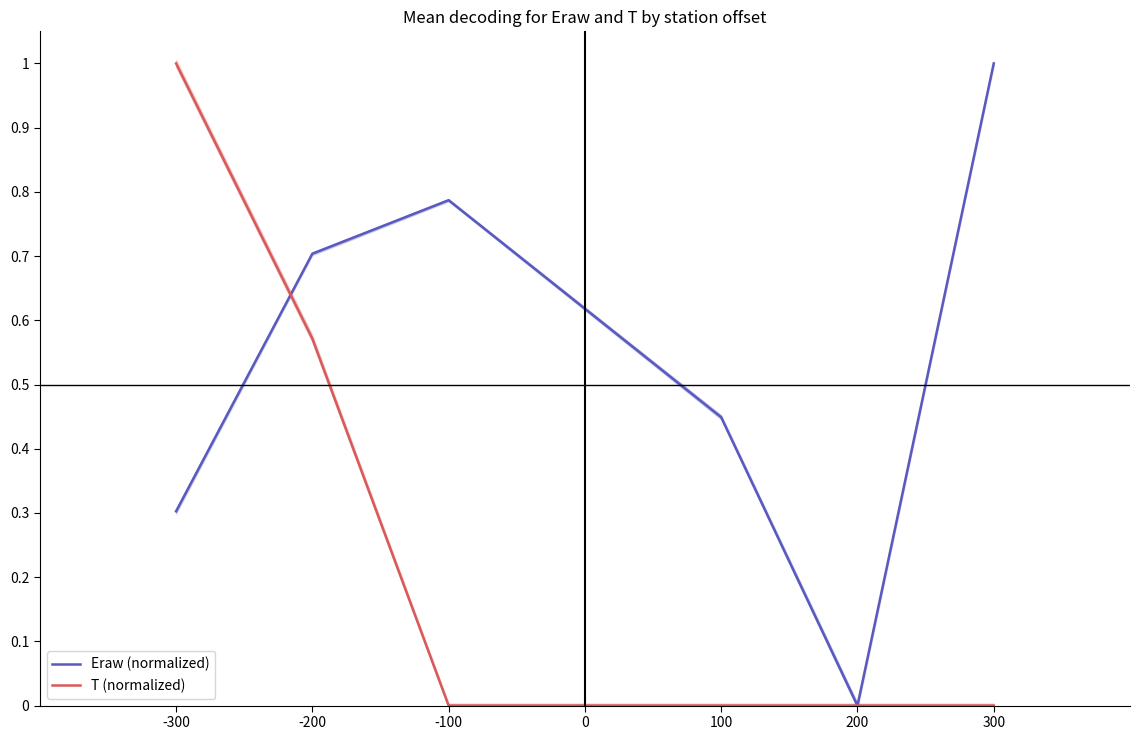

How many data points does each series have?

6